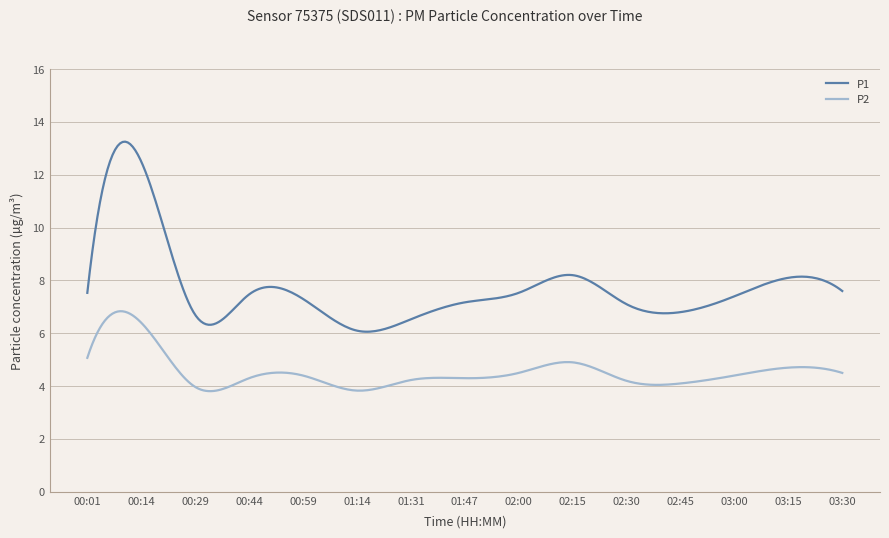

Which series has the largest range (max minus min)?

P1